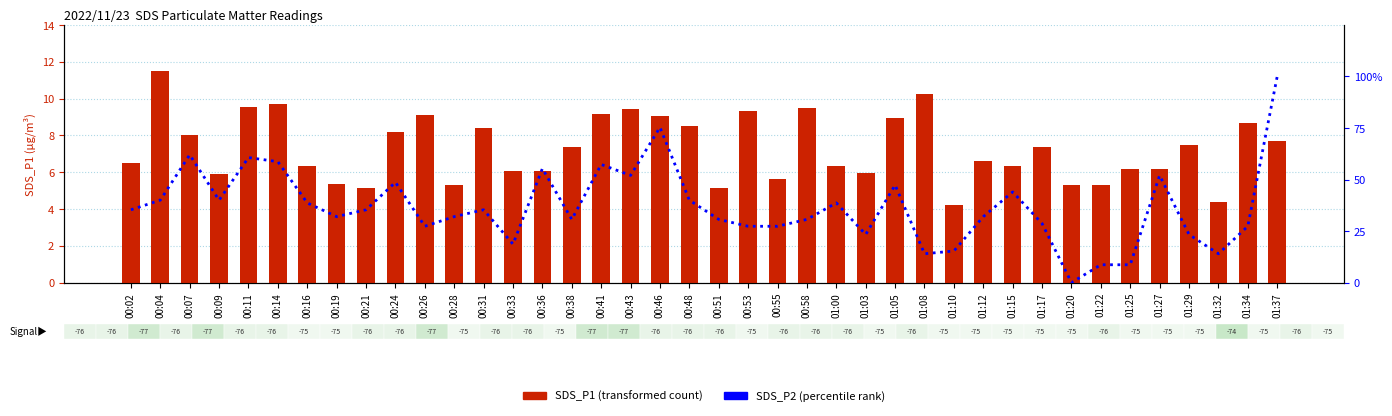

Reading left to right, extract all data points from this chart.

SDS_P1: 6.5	11.5	8.0	5.9	9.6	9.7	6.3	5.4	5.2	8.2	9.1	5.3	8.4	6.1	6.1	7.3	9.2	9.4	9.1	8.5	5.1	9.3	5.7	9.5	6.3	6.0	8.9	10.3	4.2	6.6	6.3	7.3	5.3	5.3	6.2	6.2	7.5	4.4	8.7	7.7
SDS_P2 (percentile): 35.3	40.0	62.0	40.0	60.7	58.7	38.7	32.0	35.3	48.7	27.3	32.0	35.3	18.7	55.3	30.7	57.3	52.0	75.3	40.0	30.7	27.3	27.3	30.7	38.7	23.3	47.3	14.0	15.3	32.0	44.0	28.7	0.0	8.7	8.7	52.0	23.3	14.0	27.3	100.0